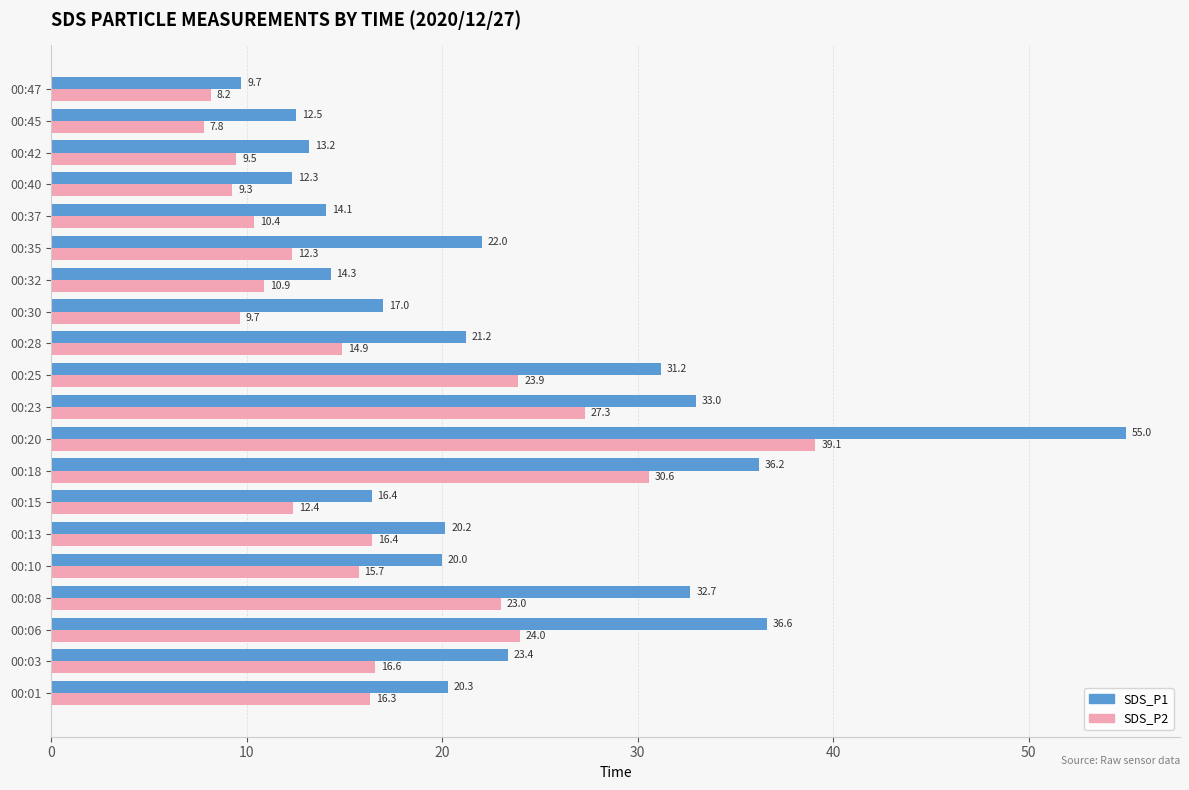

Which series changed the most between 00:28 and 00:47?

SDS_P1